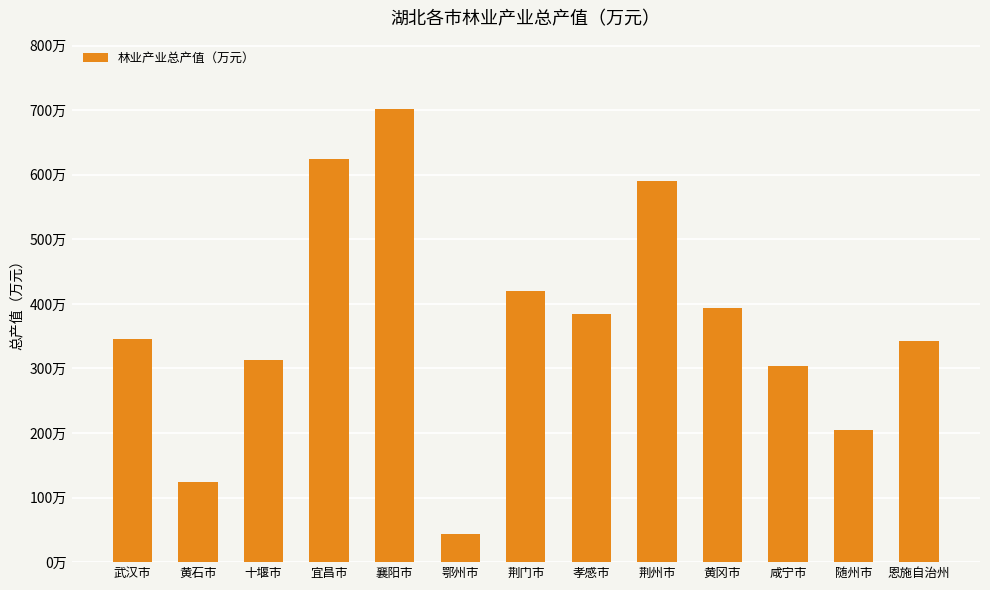

What is the difference between the maximum and minimum values?

6595834